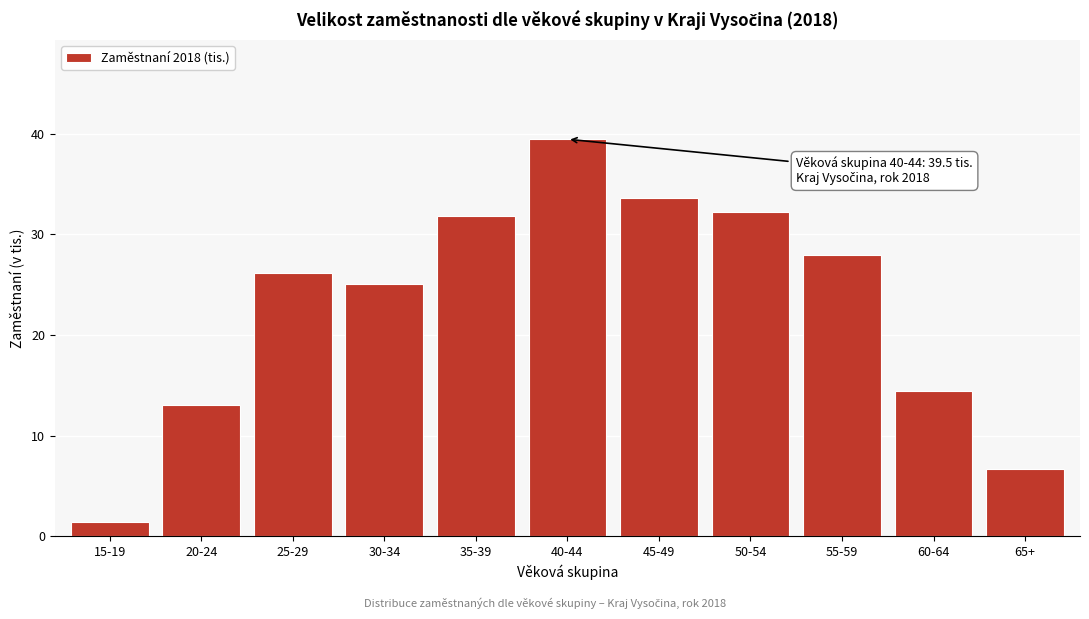

Reading left to right, list all the values displayed in this chart.

15-19=1.4	20-24=13.1	25-29=26.2	30-34=25.1	35-39=31.9	40-44=39.5	45-49=33.6	50-54=32.2	55-59=27.9	60-64=14.4	65+=6.7